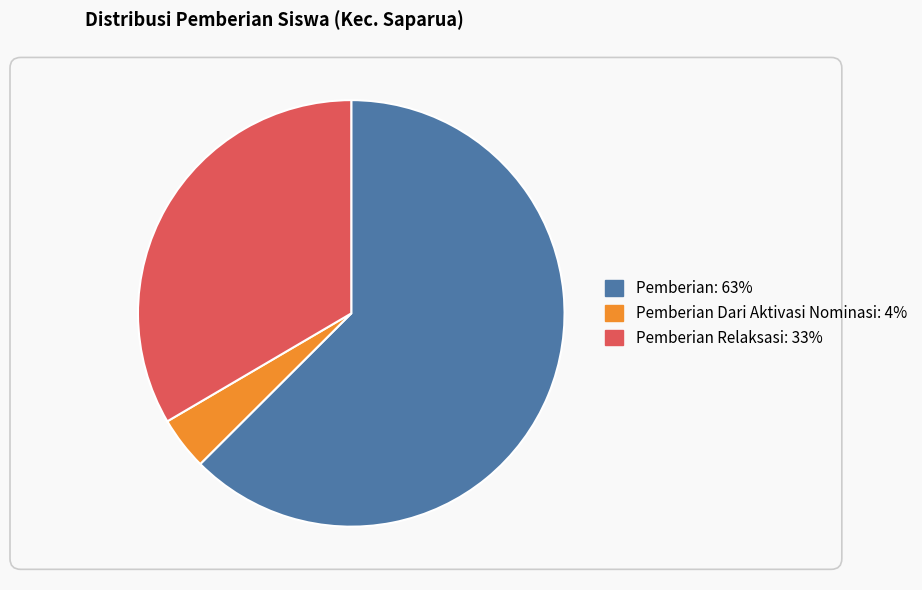

Which series has the widest spread of values?

Pemberian Relaksasi